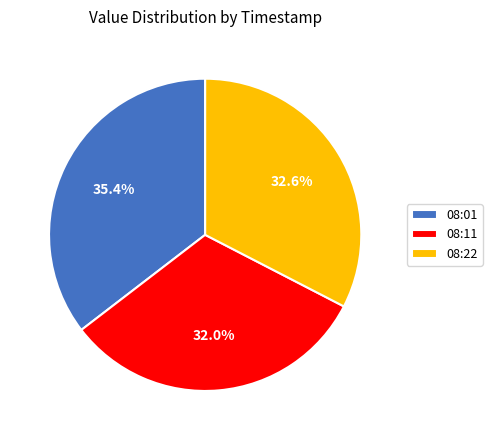

What is the smallest slice in the pie chart?

08:11